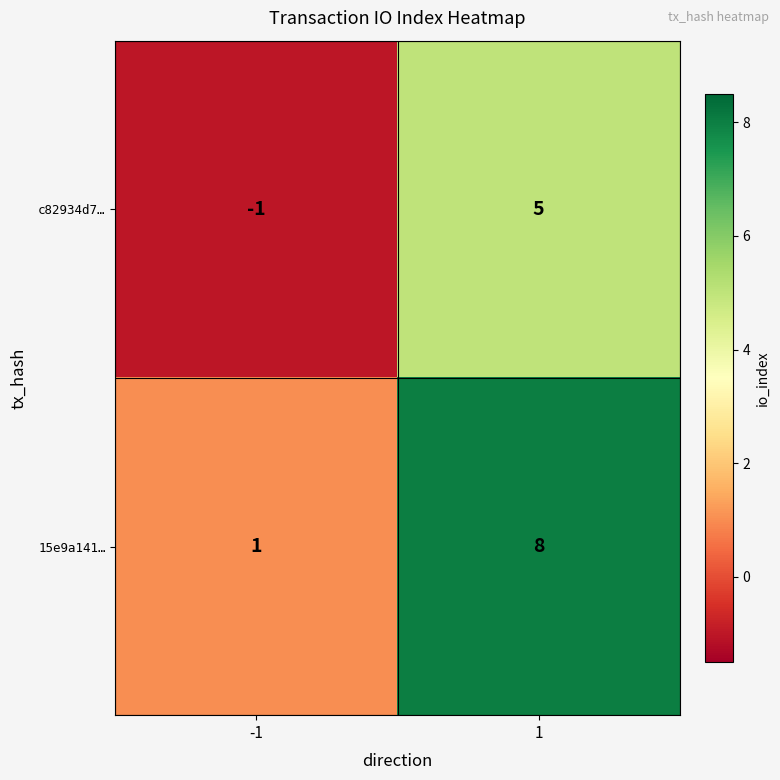

Which category has the lowest value across all series?

-1